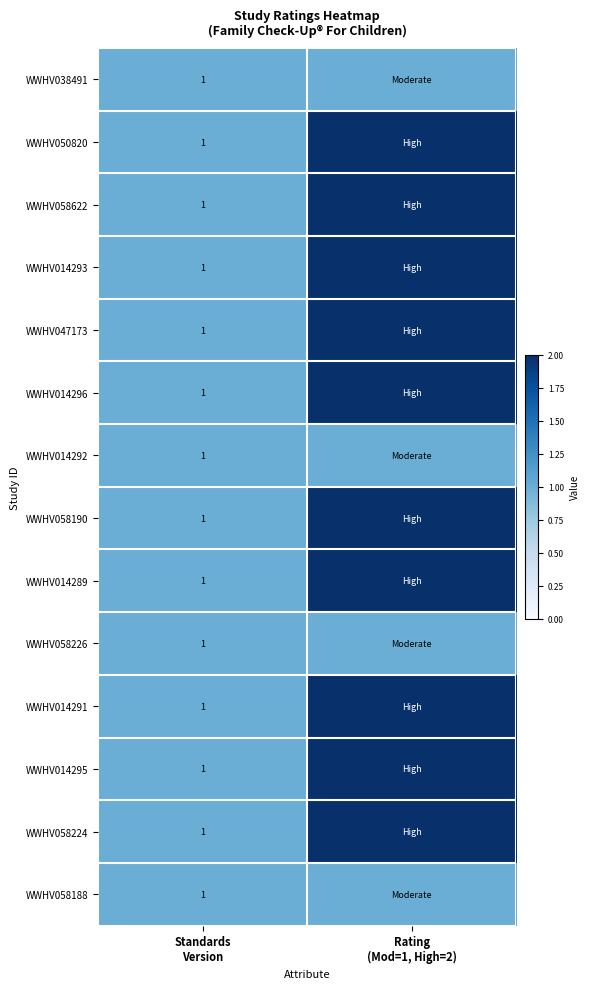

Which category has the lowest value in the WWHV014292 series?

Standards Version